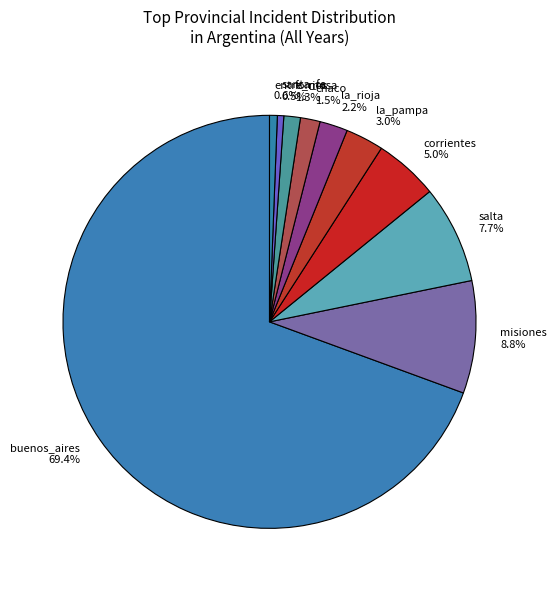

Do salta 7.7% and buenos_aires 69.4% together represent more than half of the pie?

Yes